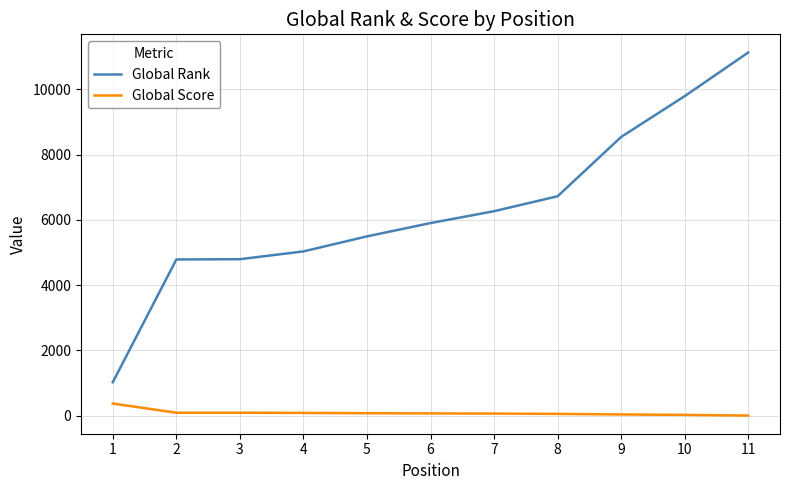

True or false: Global Rank has a value of 5035 at 4.

True